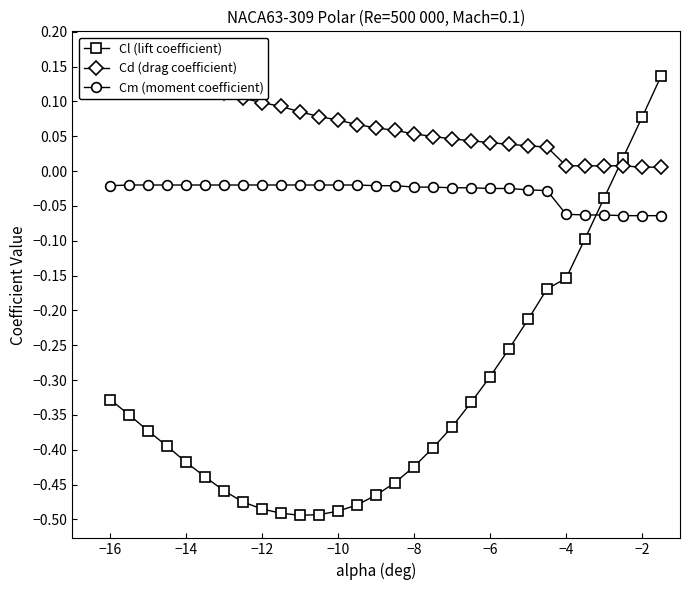

Which series has the largest total across all categories?

Cd (drag coefficient)